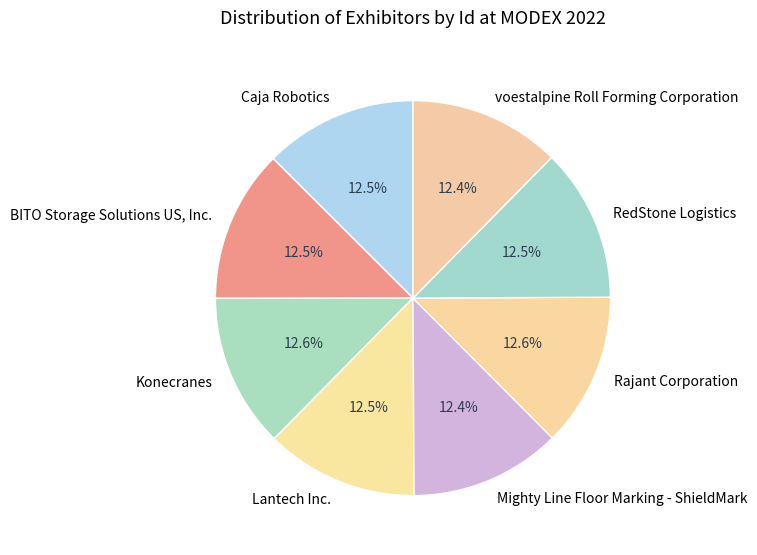

Approximately how many times larger is the value at Konecranes compared to Caja Robotics?

1.0